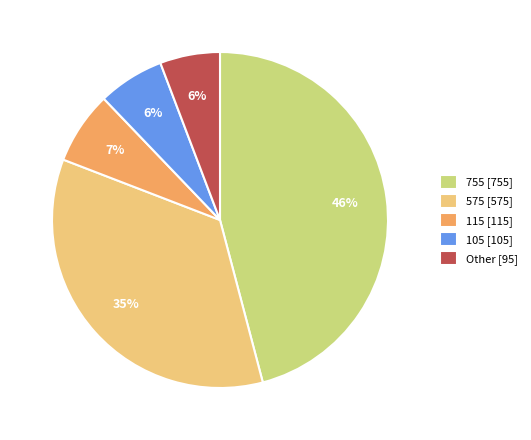

To the nearest percent, what is the average slice percentage?

20%